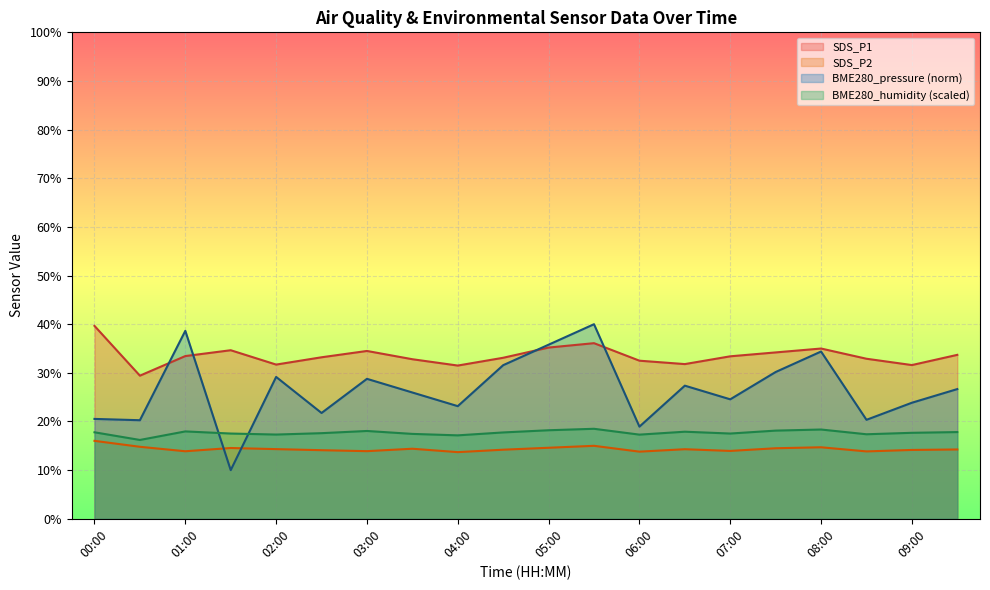

Does the chart display data point markers on the line(s)?

No